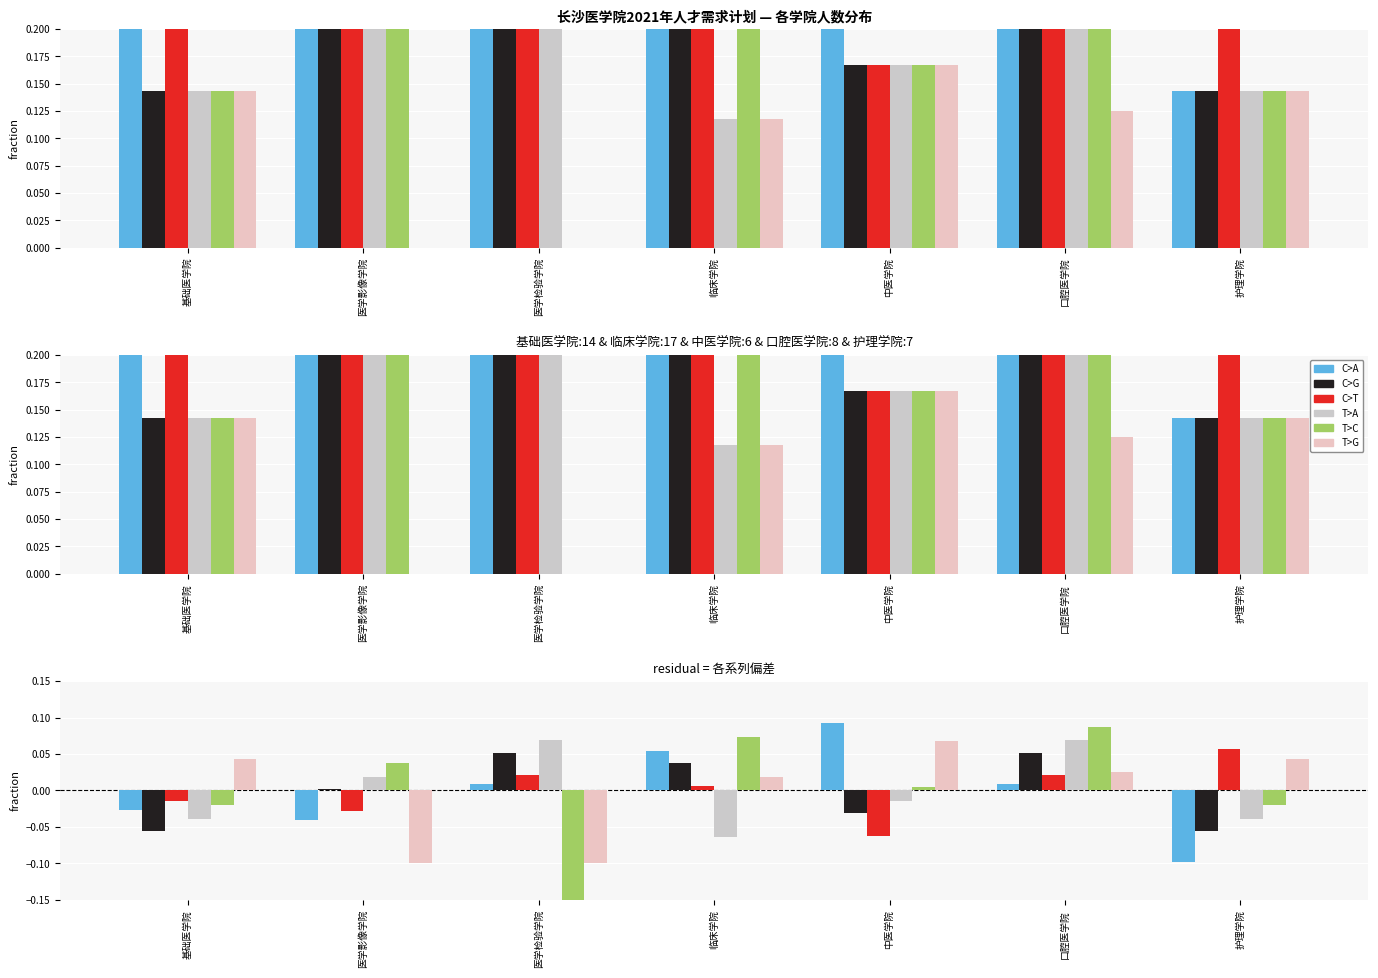

How many groups of bars are there?

7